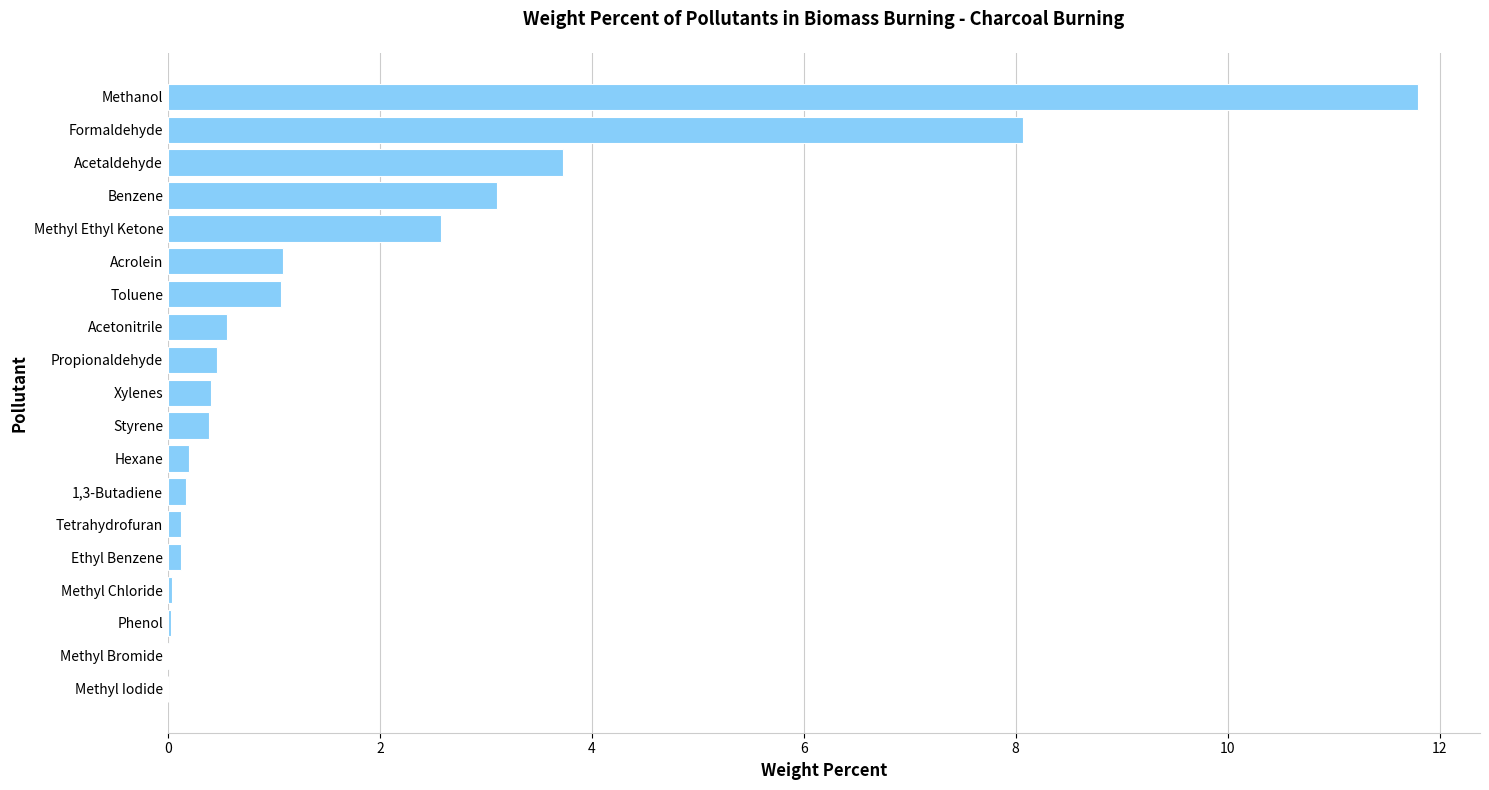

The value at Acetaldehyde is 5.1. True or false?

False